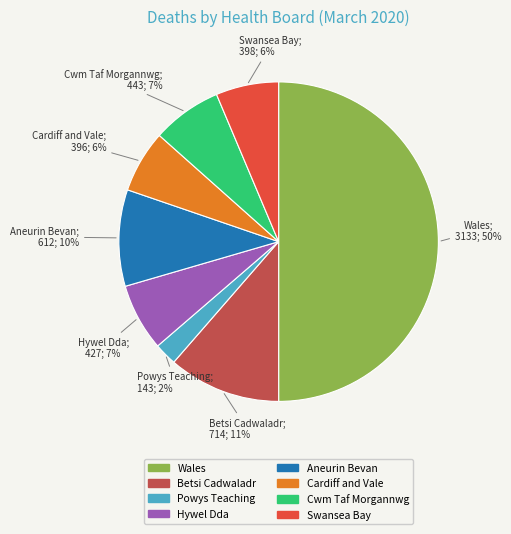

To the nearest percent, what is the combined percentage of Hywel Dda and Cwm Taf Morgannwg?

14%